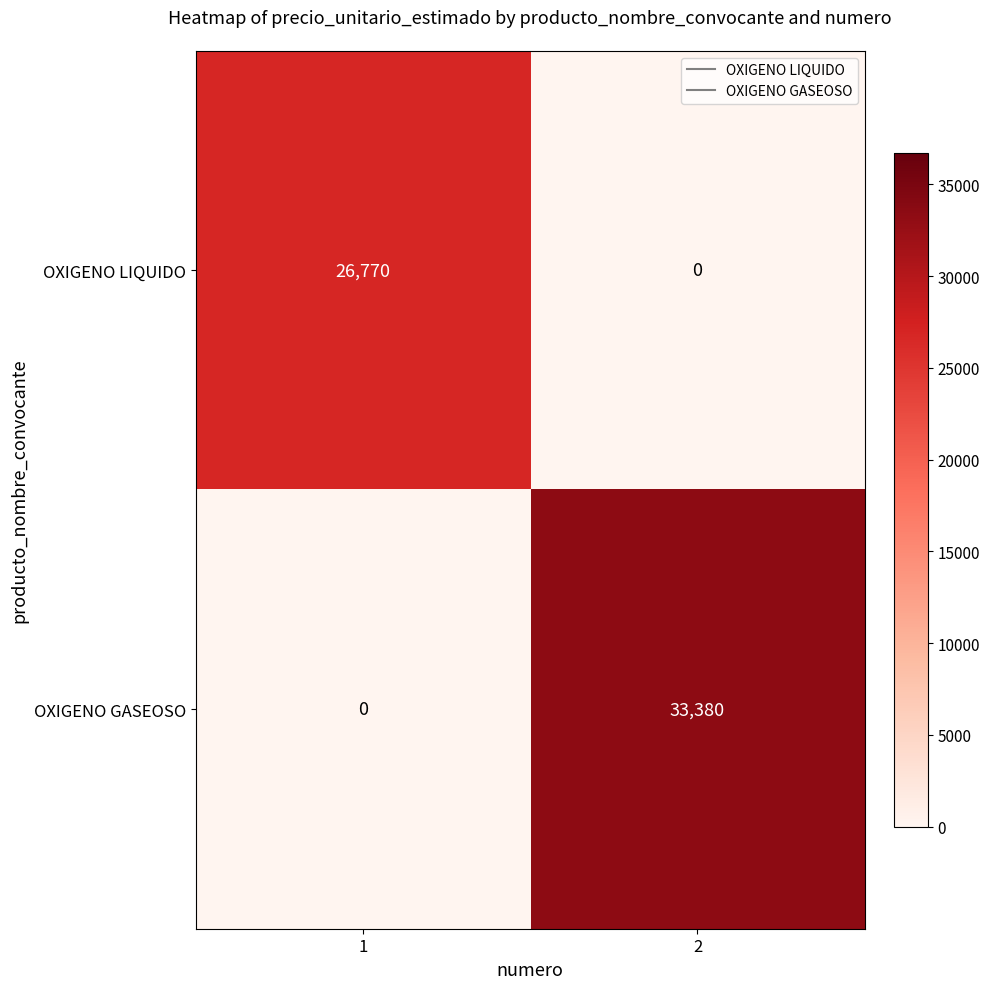

What is the maximum value shown in the chart?

33380